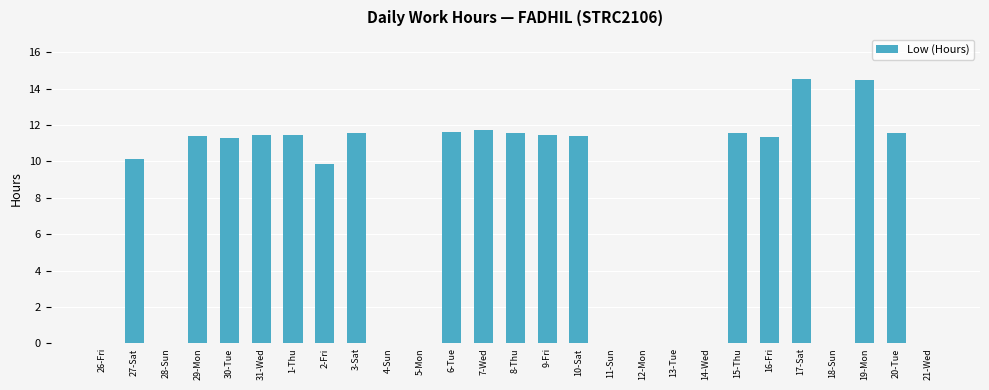

Approximately how many times larger is the value at 17-Sat compared to 20-Tue?

1.3